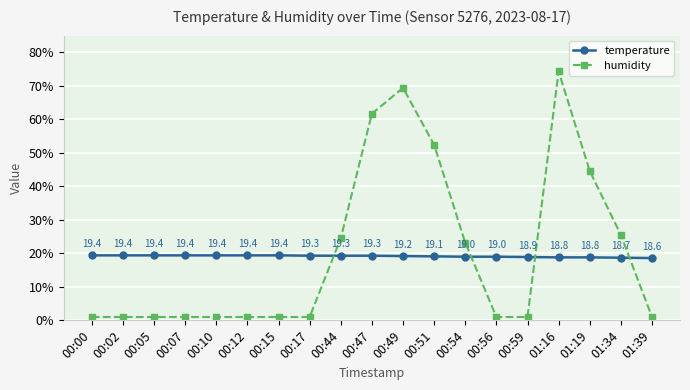

What is the label of the 17th point from the right?

00:05